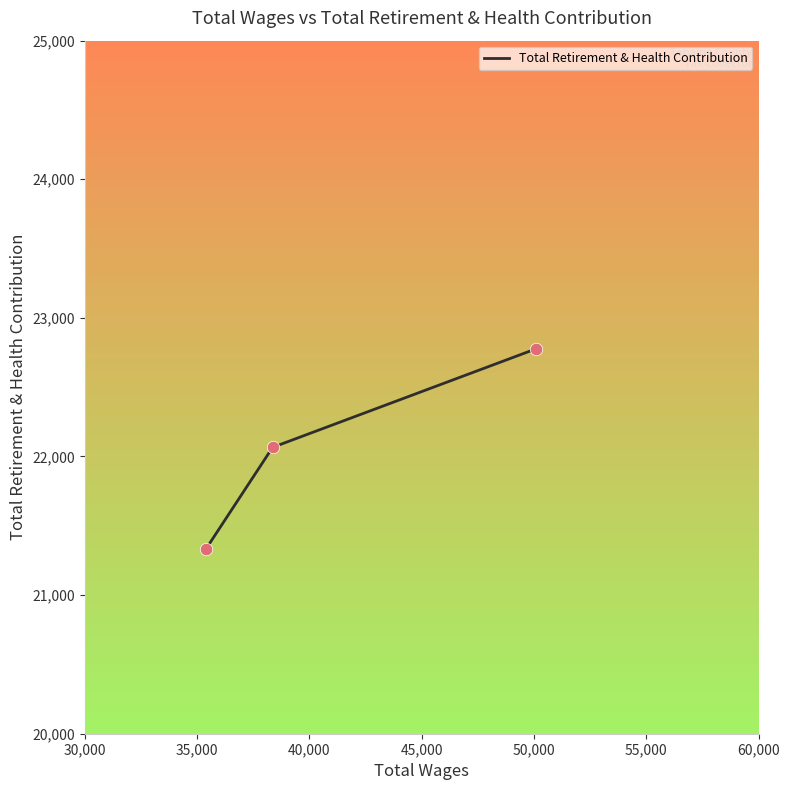

What is the minimum value shown in the chart?

21336